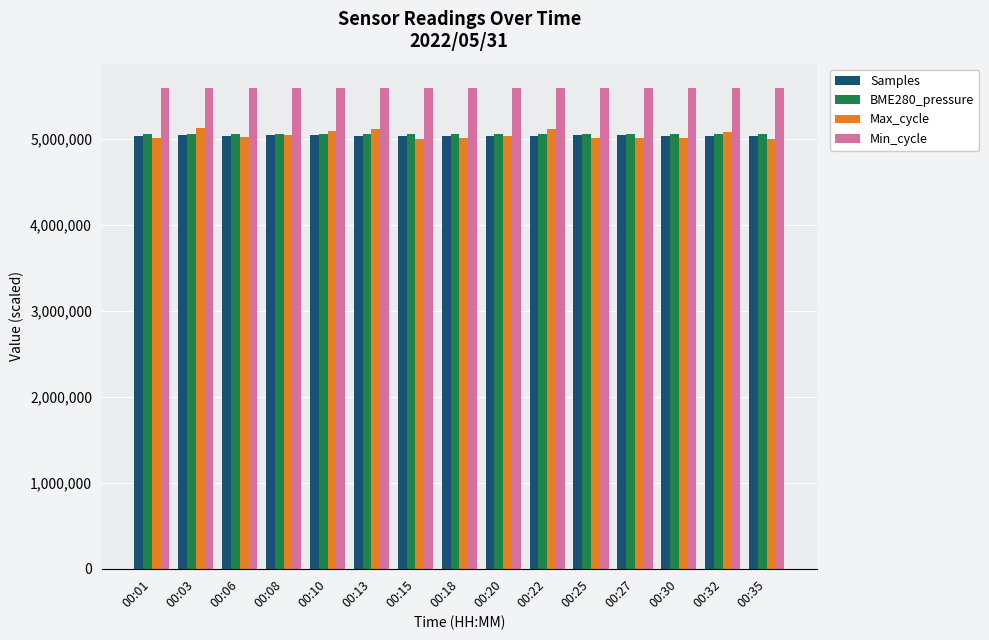

Is the value of Min_cycle at 00:27 greater than the value of Samples at 00:25?

Yes